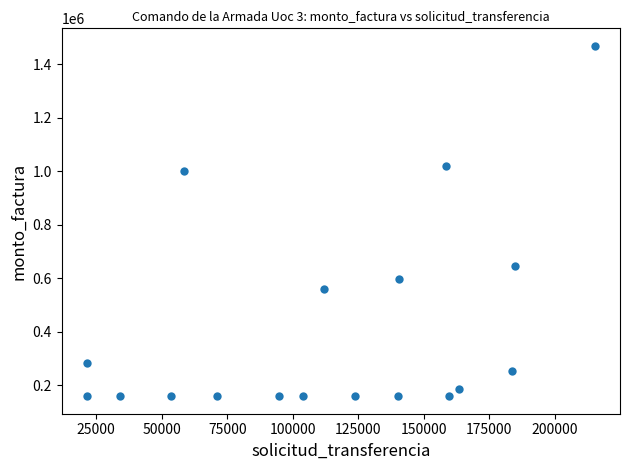

What Y value in the scatter plot is closest to 813525?

644400